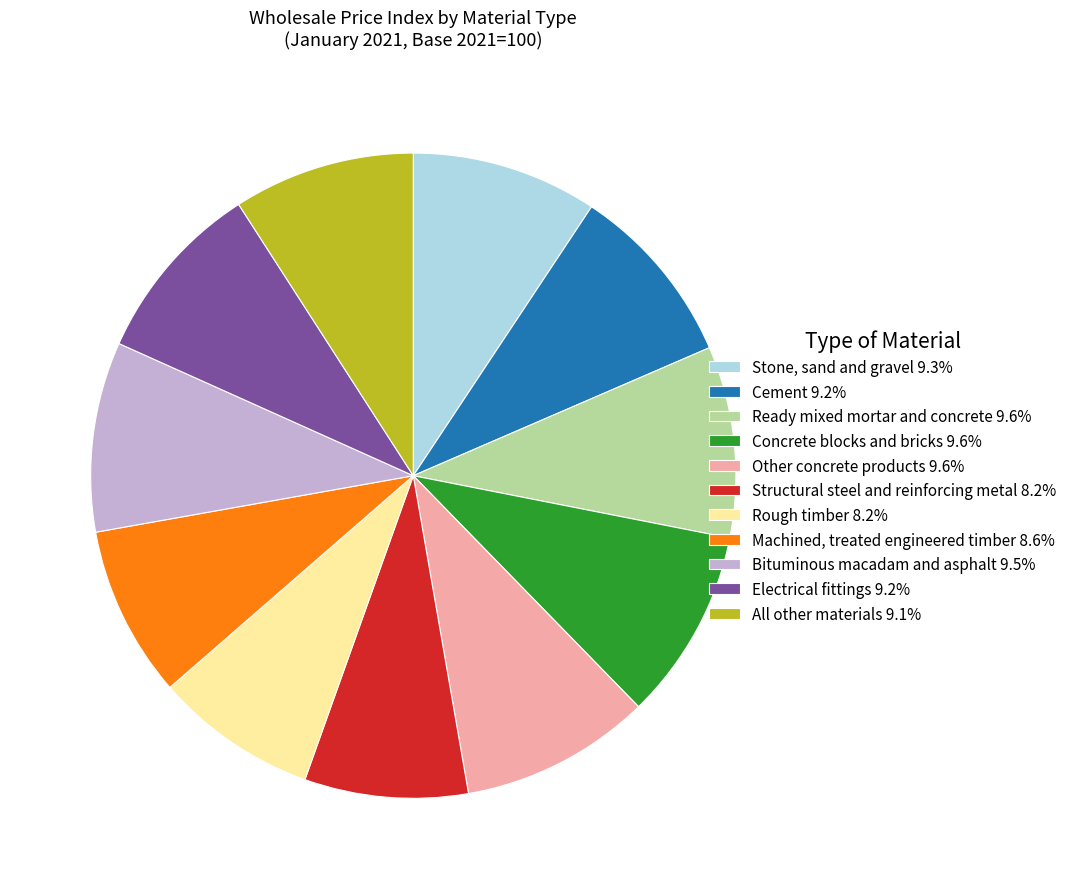

Is it true that Machined, treated engineered timber is 9% of the pie?

True